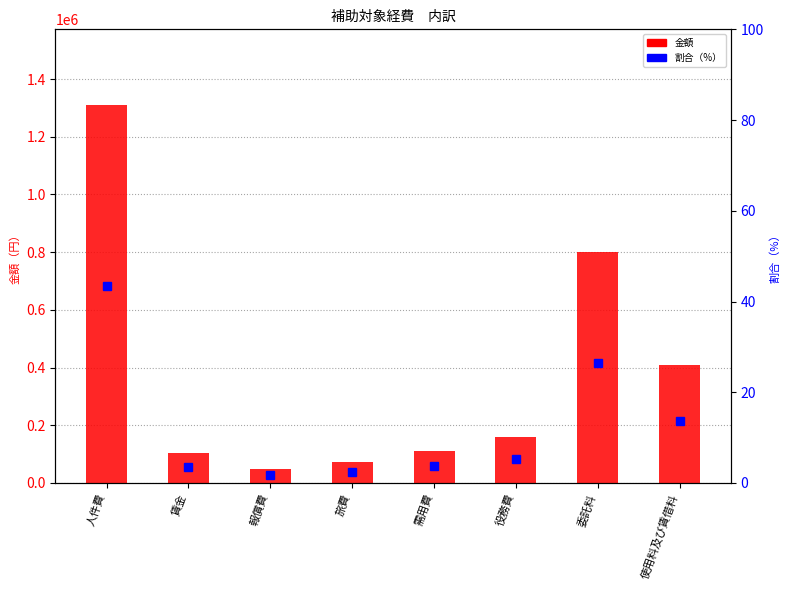

What are all the series names shown in the legend?

金額, 割合（%）